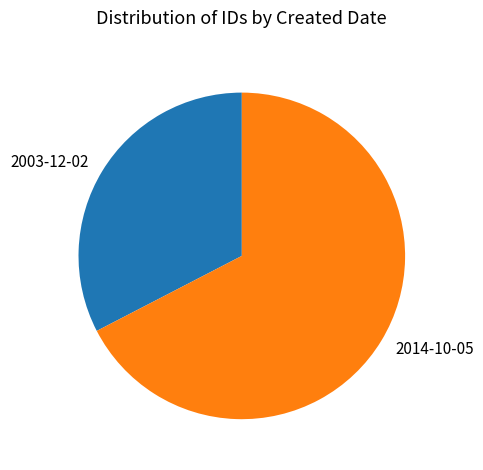

Approximately how many times larger is the value at 2014-10-05 compared to 2003-12-02?

2.1